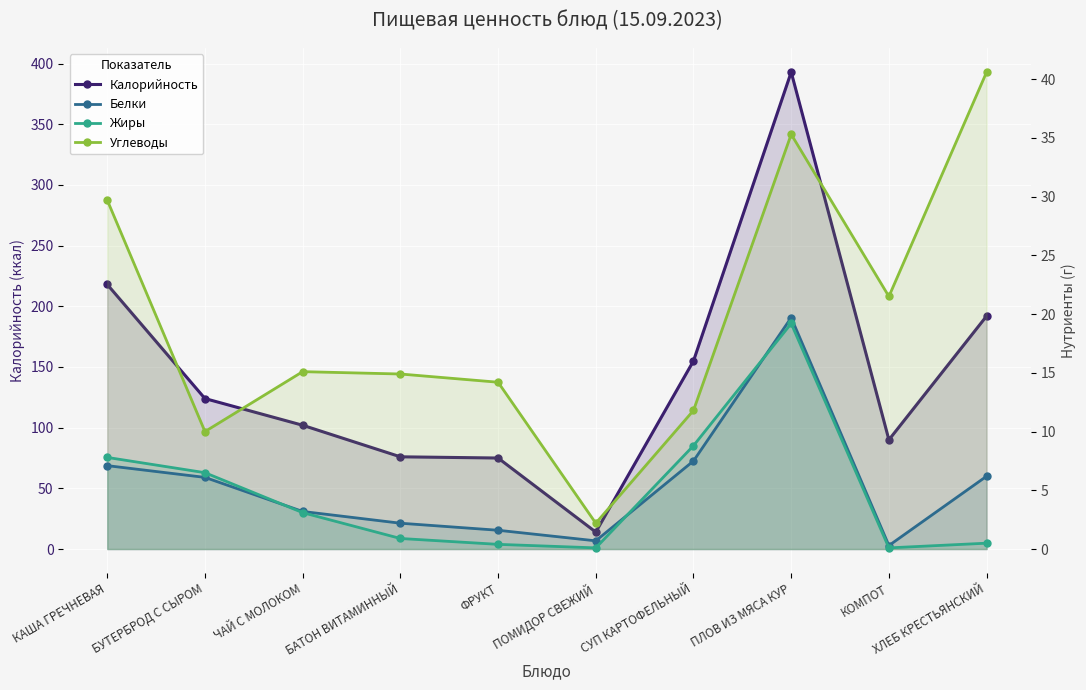

What value does the Белки series have at ПЛОВ ИЗ МЯСА КУР?

19.7